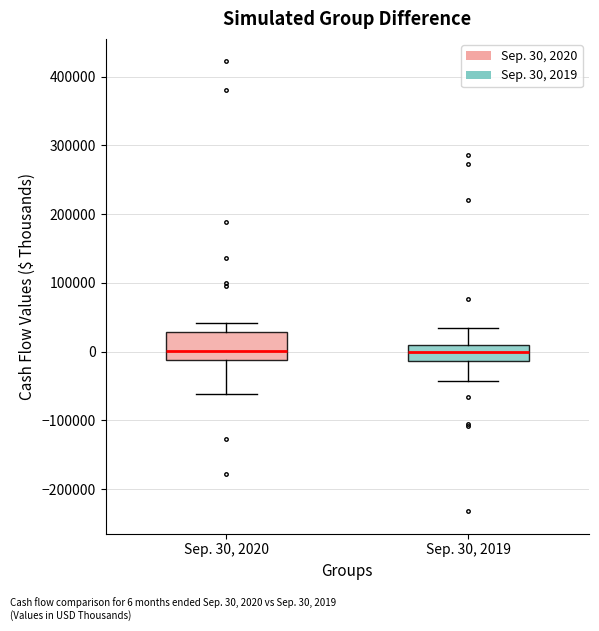

Which box is the tallest, from its lower edge to its upper edge?

Sep. 30, 2020